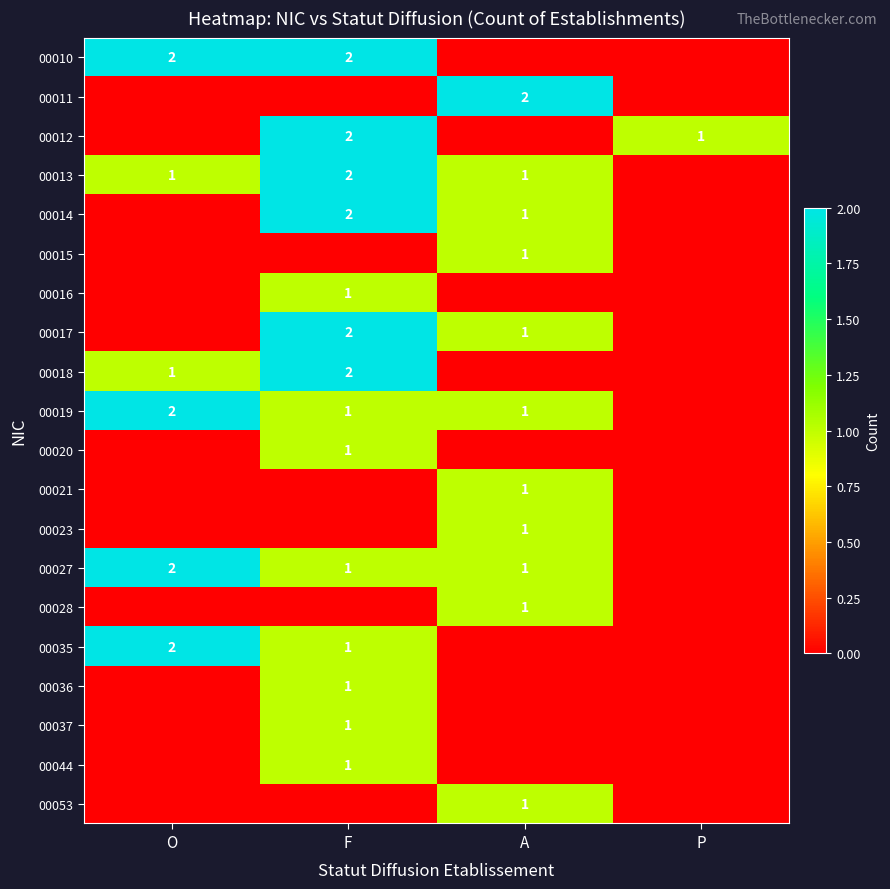

What is the difference between the maximum and minimum values in the 00017 series?

2